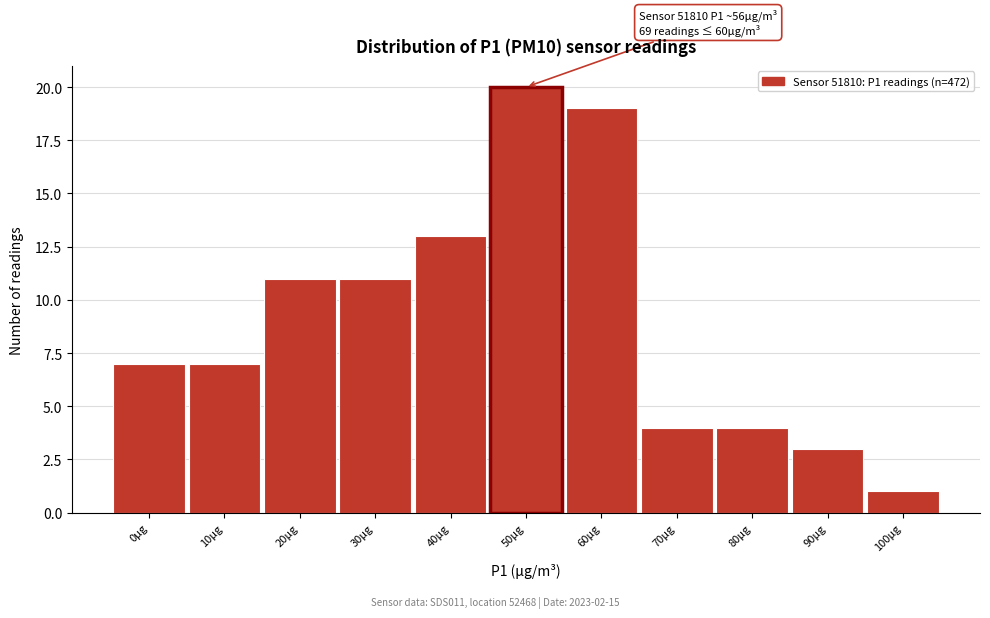

Reading left to right, what are all the values shown in this chart?

7	7	11	11	13	20	19	4	4	3	1